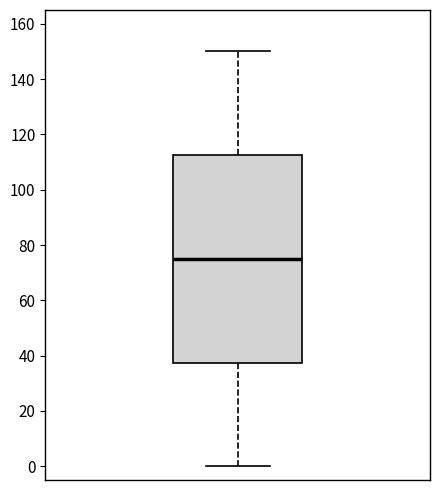

Transcribe this box plot: give where the median line is, the range the box spans, and where the two whiskers end, as read against the y-axis. The values are not printed on the chart, so give them approximately, as read against the axis.

median 76, box 38 to 112, whiskers 0 to 150